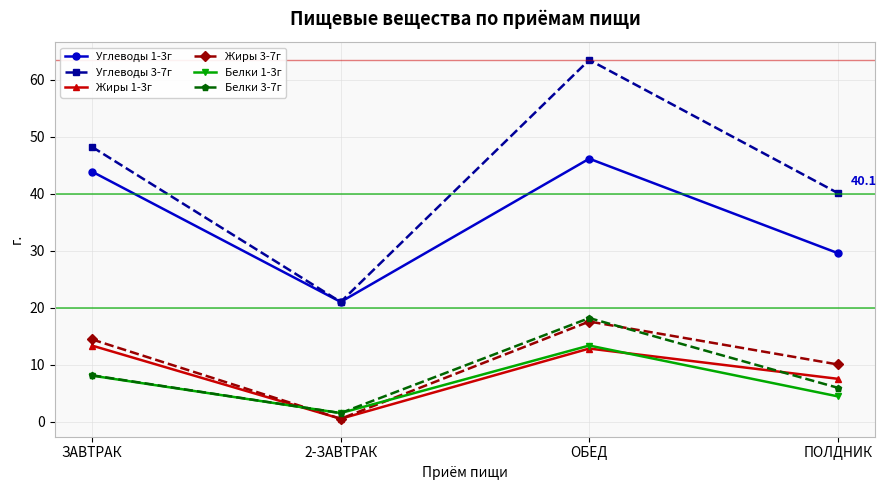

At which label does Белки 1-3г first exceed 8?

ЗАВТРАК